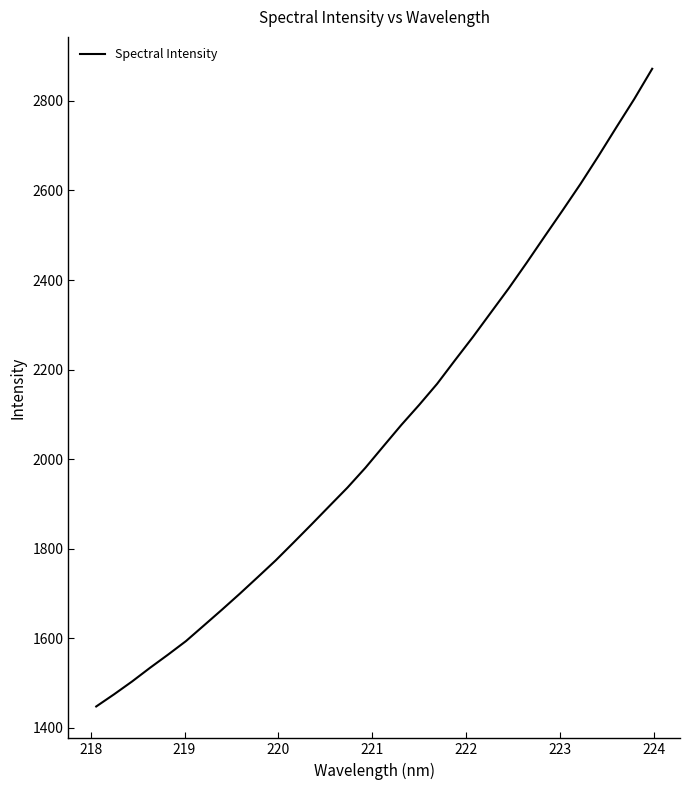

What is the minimum value shown in the chart?

1448.0